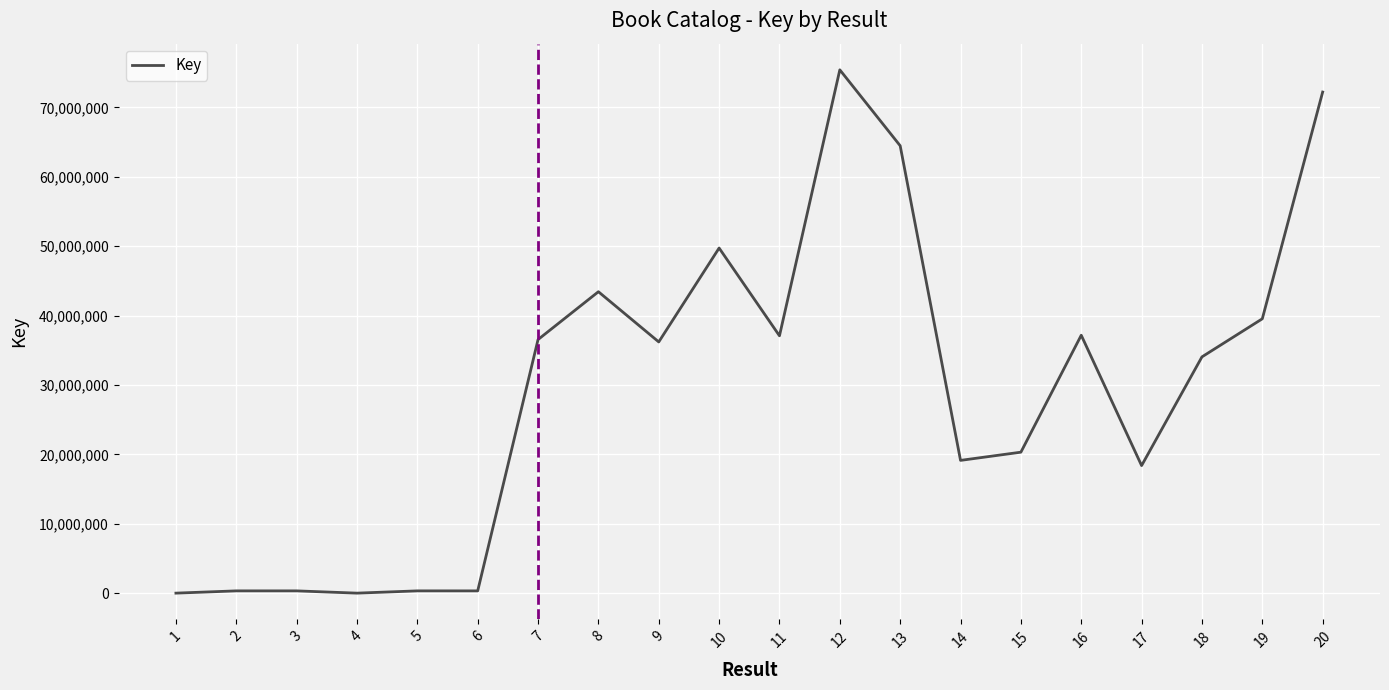

Is it true that the value at 10 is 75162451?

False